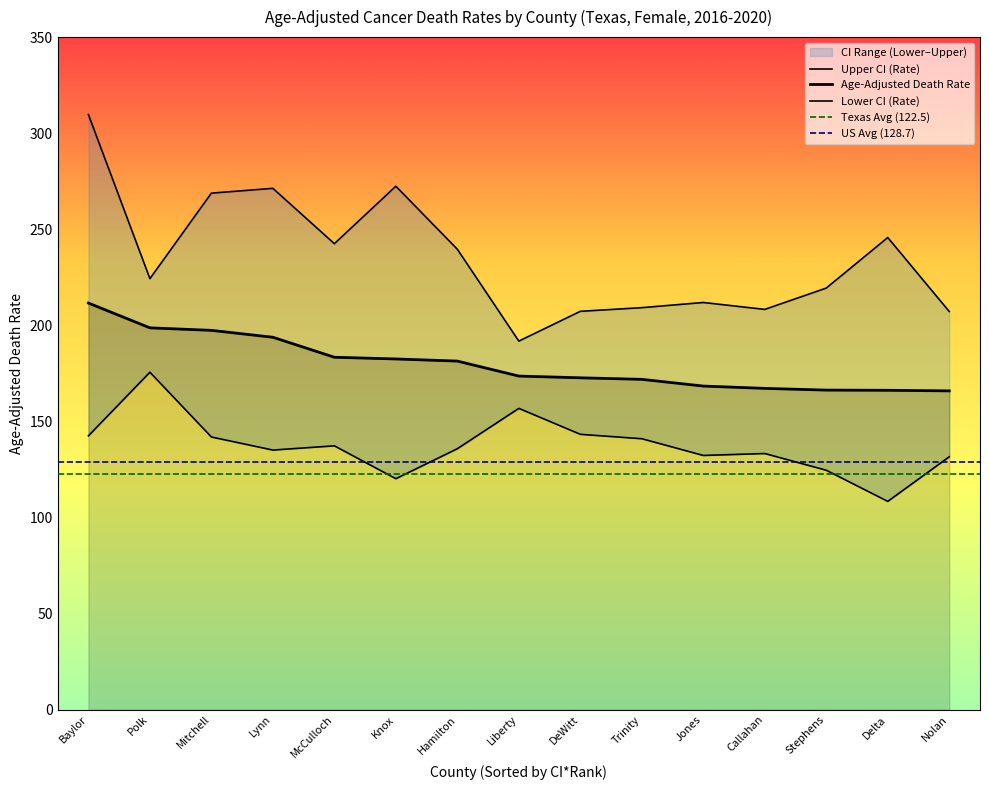

Where is Upper CI (Rate) nearest to the value 250?

Delta